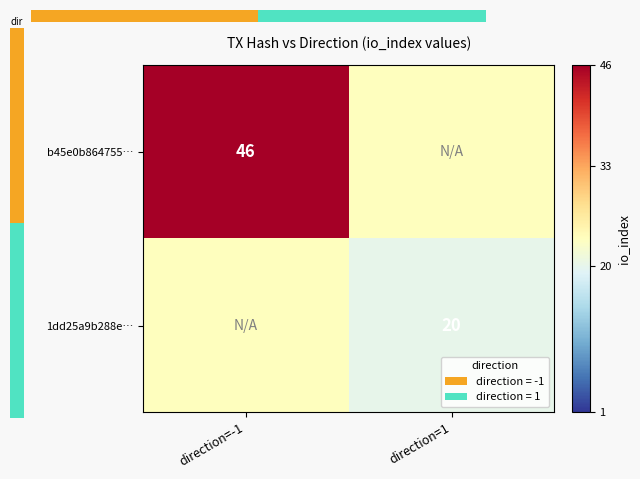

How many data points does each series have?

2